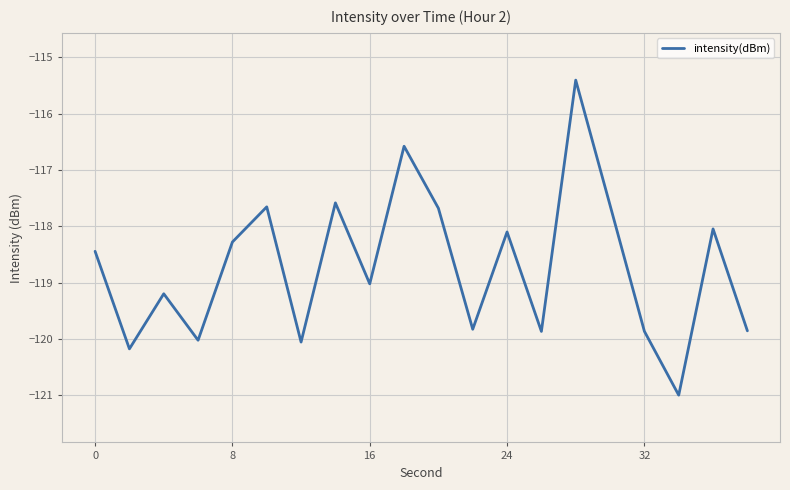

True or false: there are more than 0 points higher than both neighbors.

True